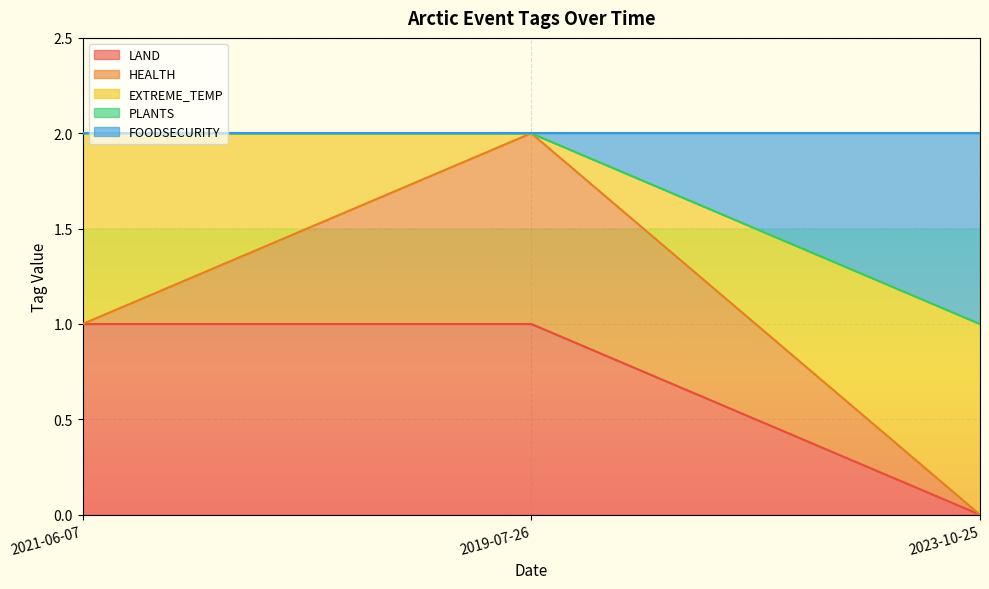

What is the label of the 1st point from the left?

2021-06-07